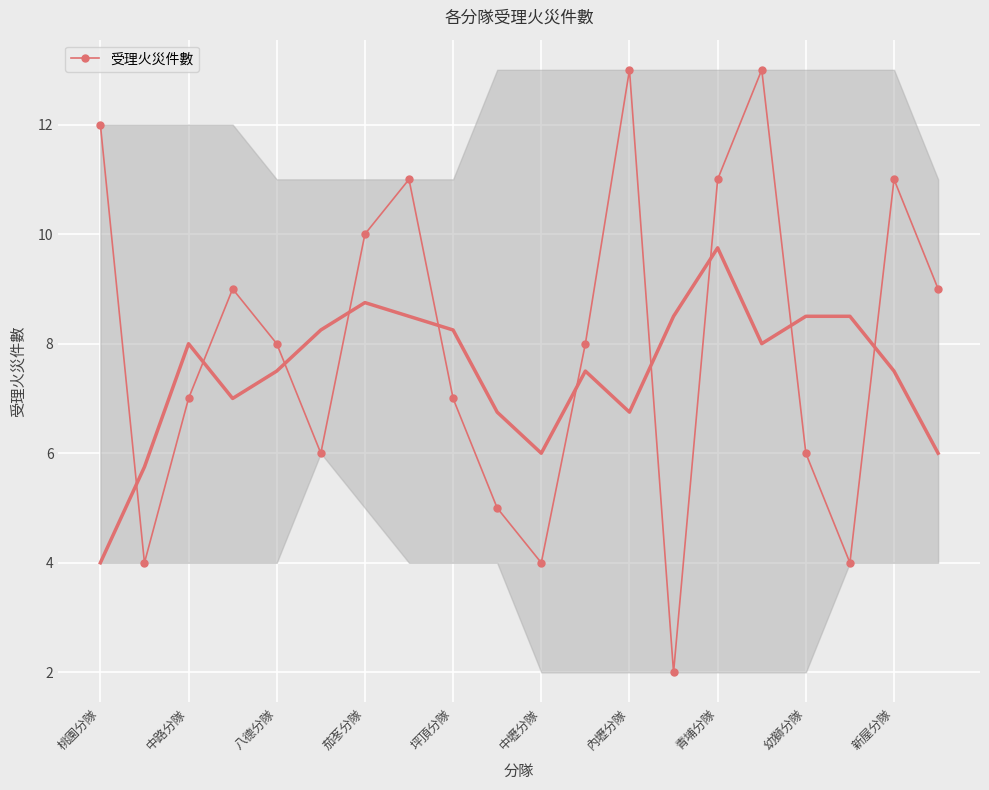

True or false: 受理火災件數 has more than 2 interior local peaks.

True